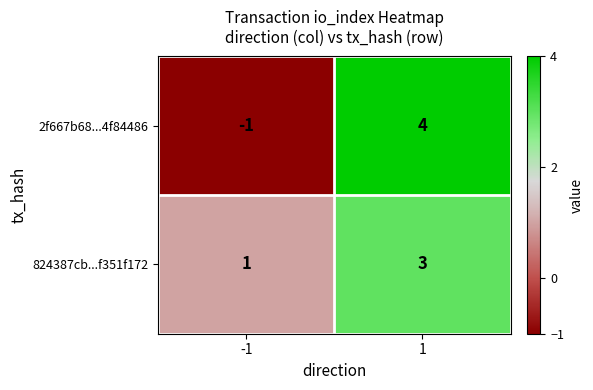

Is it true that 2f667b68...4f84486 equals 4 at 1?

True